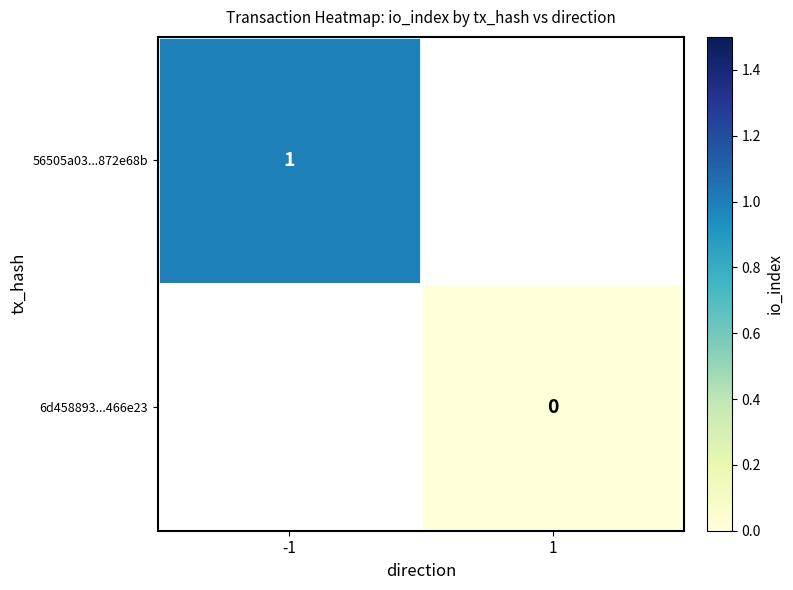

Is it true that 56505a03...872e68b equals 1 at -1?

True